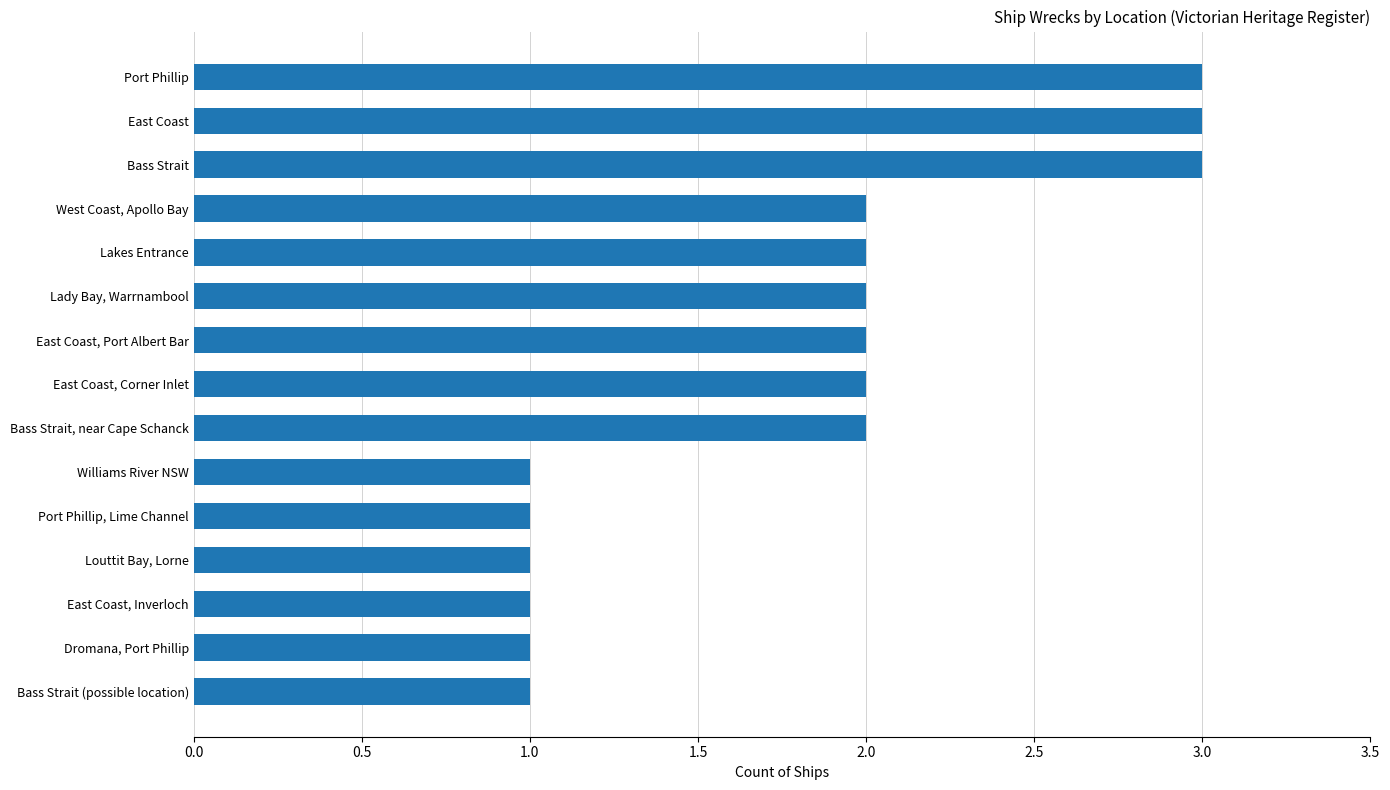

Count the number of data series in this chart.

1